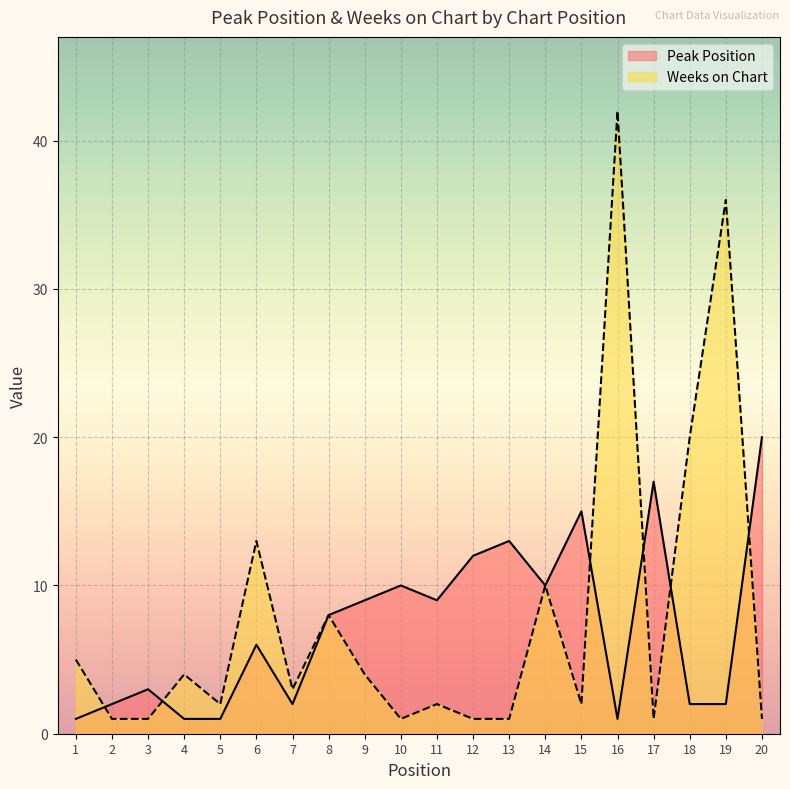

Reading right to left, extract all data points from this chart.

Peak Position: 20=20	19=2	18=2	17=17	16=1	15=15	14=10	13=13	12=12	11=9	10=10	9=9	8=8	7=2	6=6	5=1	4=1	3=3	2=2	1=1
Weeks on Chart: 20=1	19=36	18=20	17=1	16=42	15=2	14=10	13=1	12=1	11=2	10=1	9=4	8=8	7=3	6=13	5=2	4=4	3=1	2=1	1=5